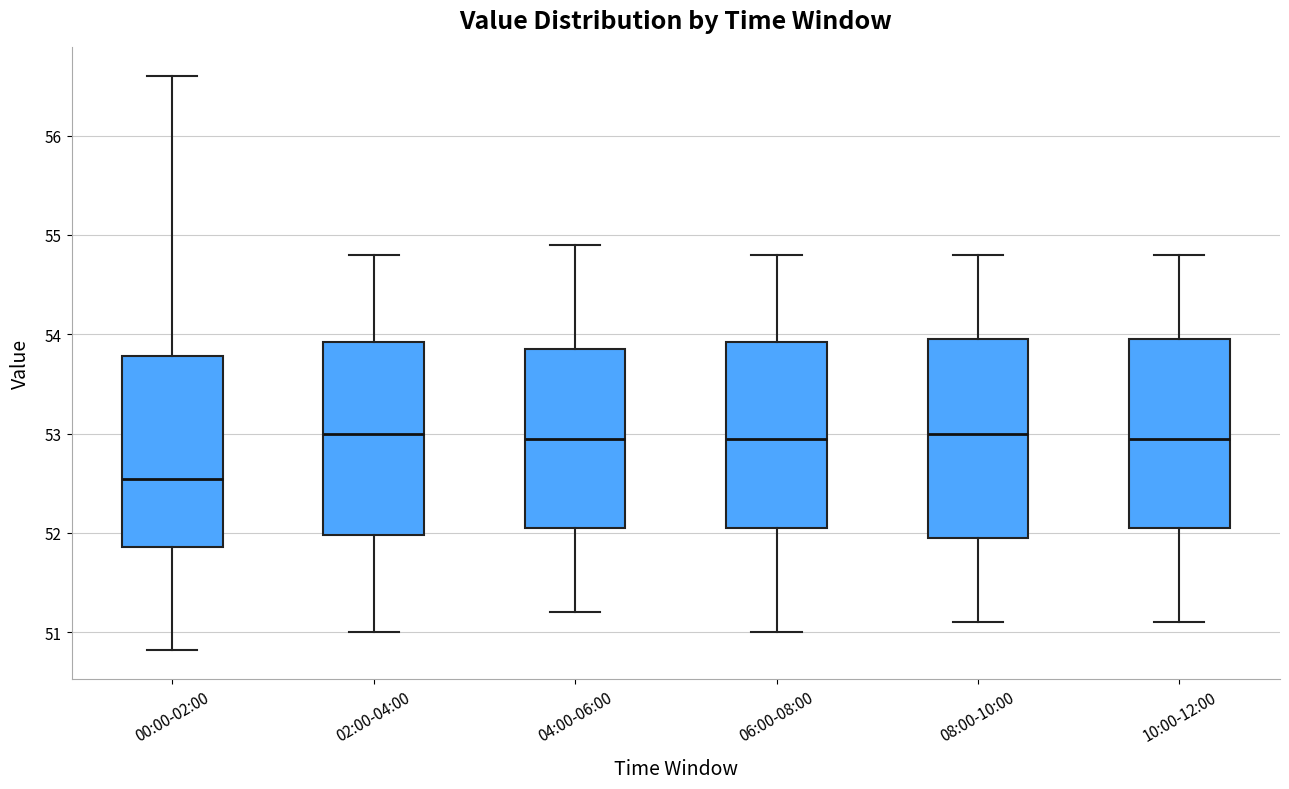

Reading left to right, transcribe this box plot: for each box, give where its median line is, the range the box spans, and where its two whiskers end, as read against the y-axis. The values are not printed on the chart, so give them approximately, as read against the axis.

00:00-02:00: median 52.5, box 51.9 to 53.8, whiskers 50.8 to 56.6
02:00-04:00: median 53.0, box 52.0 to 53.9, whiskers 51.0 to 54.8
04:00-06:00: median 53.0, box 52.1 to 53.9, whiskers 51.2 to 54.9
06:00-08:00: median 53.0, box 52.1 to 53.9, whiskers 51.0 to 54.8
08:00-10:00: median 53.0, box 52.0 to 54.0, whiskers 51.1 to 54.8
10:00-12:00: median 53.0, box 52.1 to 54.0, whiskers 51.1 to 54.8